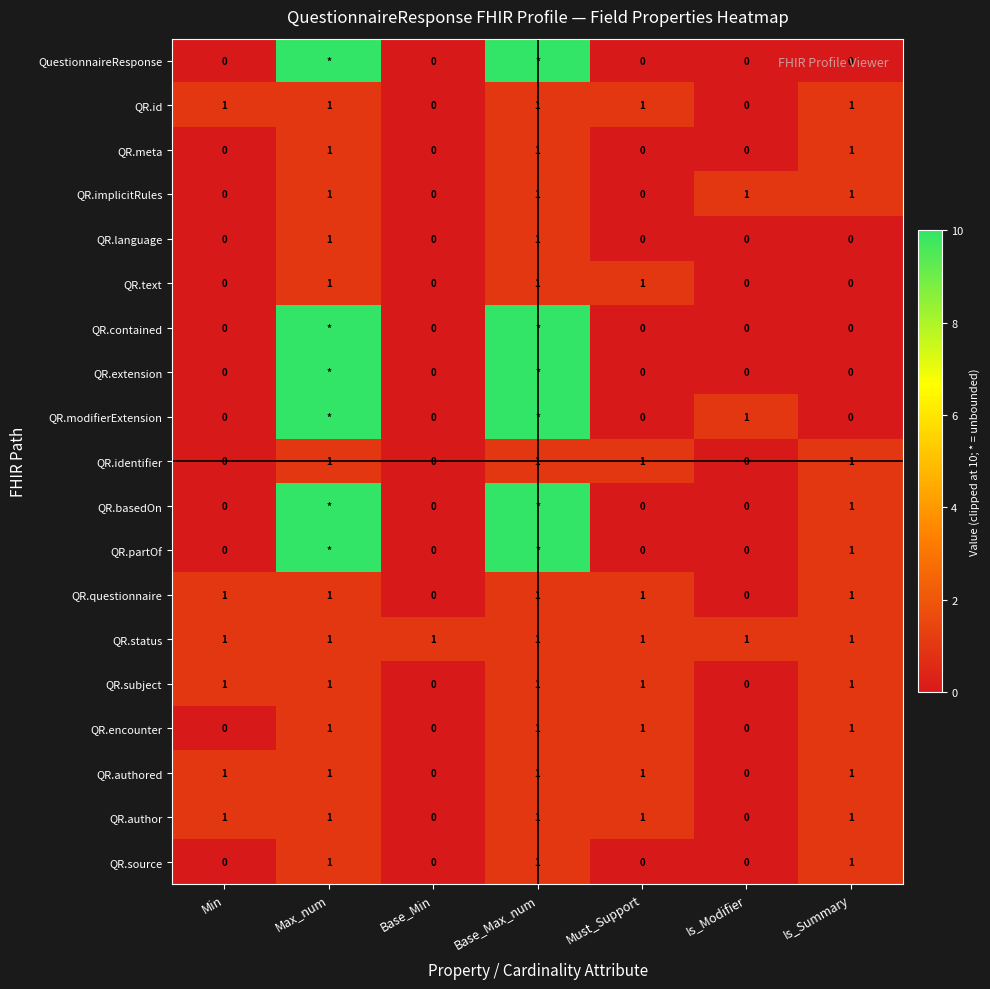

True or false: QR.status has a value of 1 at Max_num.

True